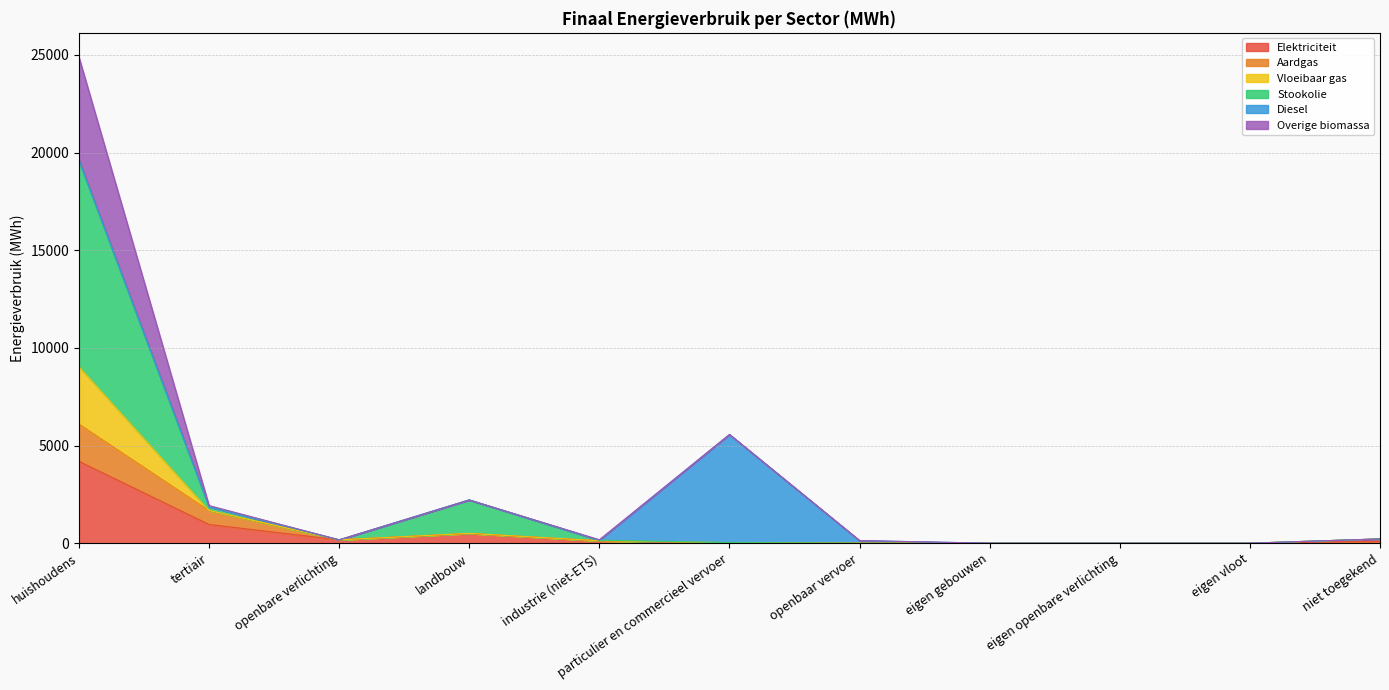

The value of Elektriciteit at huishoudens is 2174.2. True or false?

False